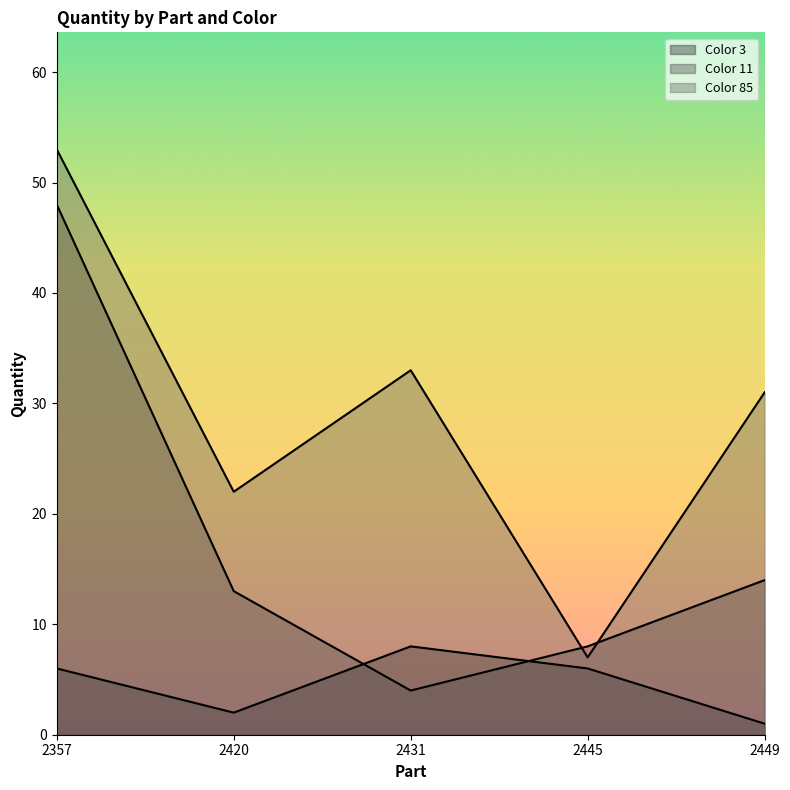

What is the sum of the Color 85 values at 2445 and 2357?

60